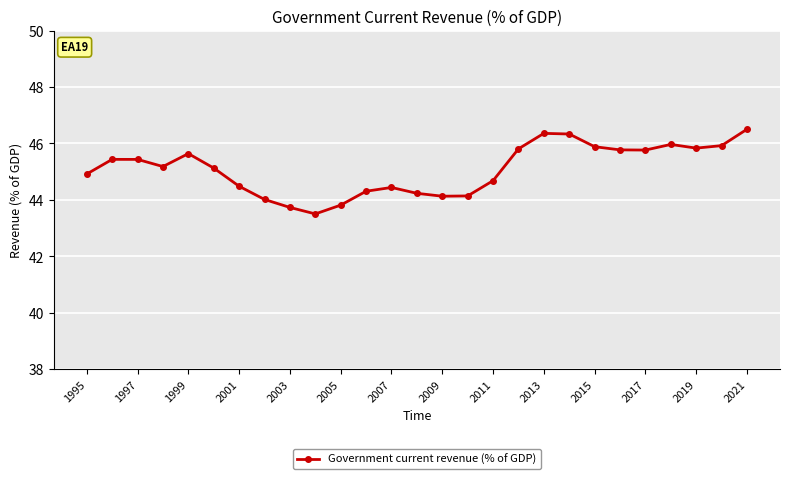

What is the greatest value displayed?

46.5